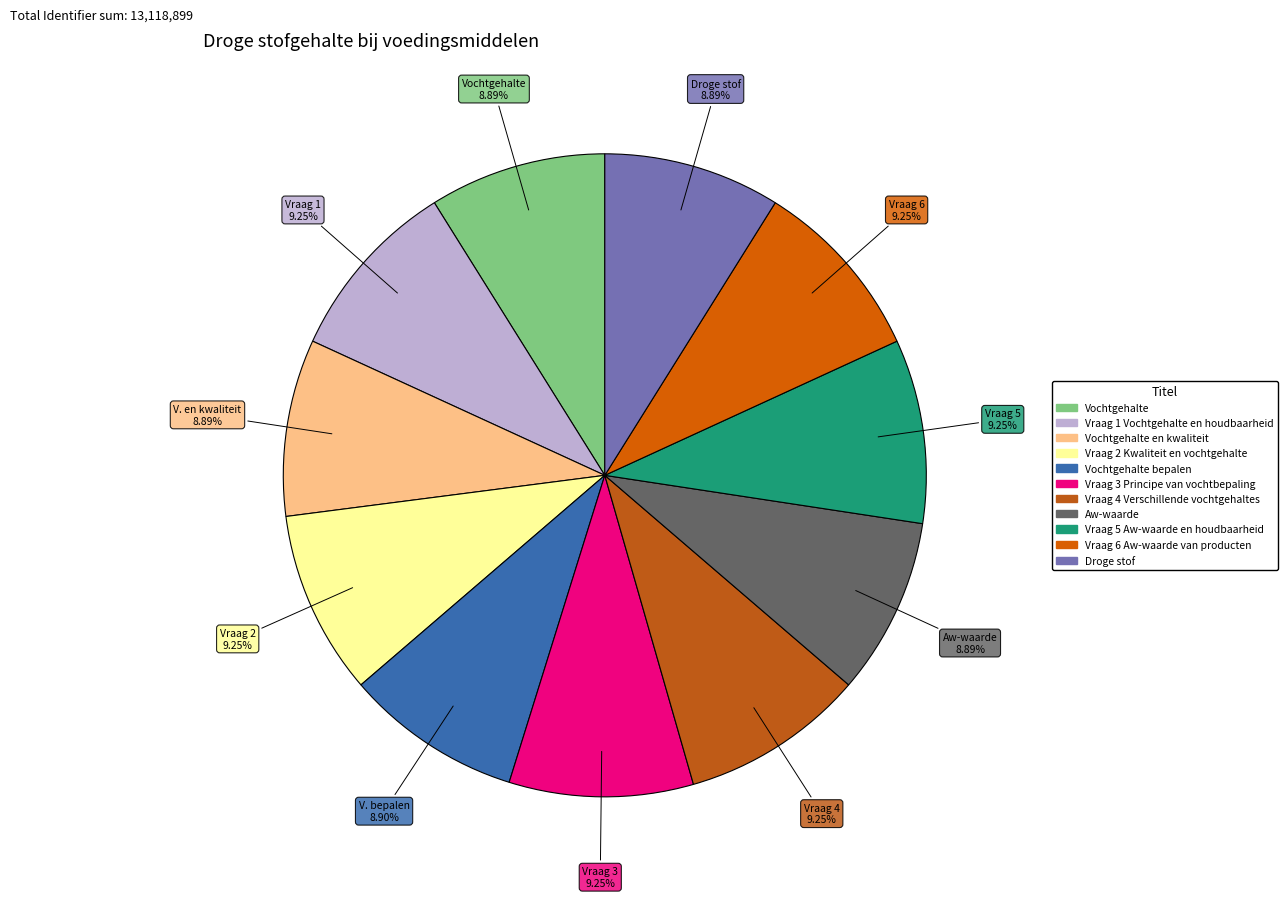

Rank the categories by value from lowest to highest.

Droge stof, Vochtgehalte, Aw-waarde, Vochtgehalte en kwaliteit, Vochtgehalte bepalen, Vraag 1 Vochtgehalte en houdbaarheid, Vraag 2 Kwaliteit en vochtgehalte, Vraag 3 Principe van vochtbepaling, Vraag 4 Verschillende vochtgehaltes, Vraag 5 Aw-waarde en houdbaarheid, Vraag 6 Aw-waarde van producten